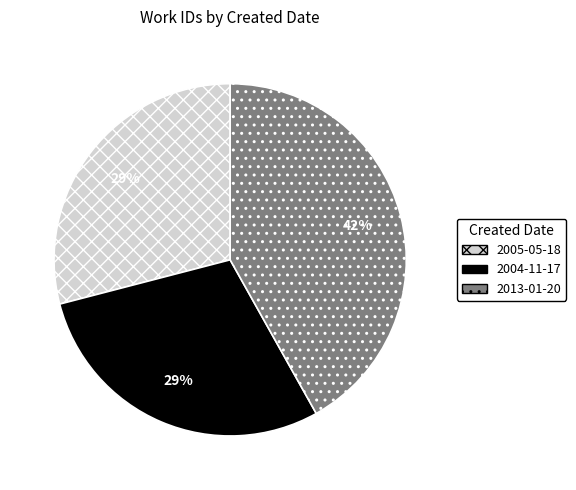

Count the number of slices in the pie.

3